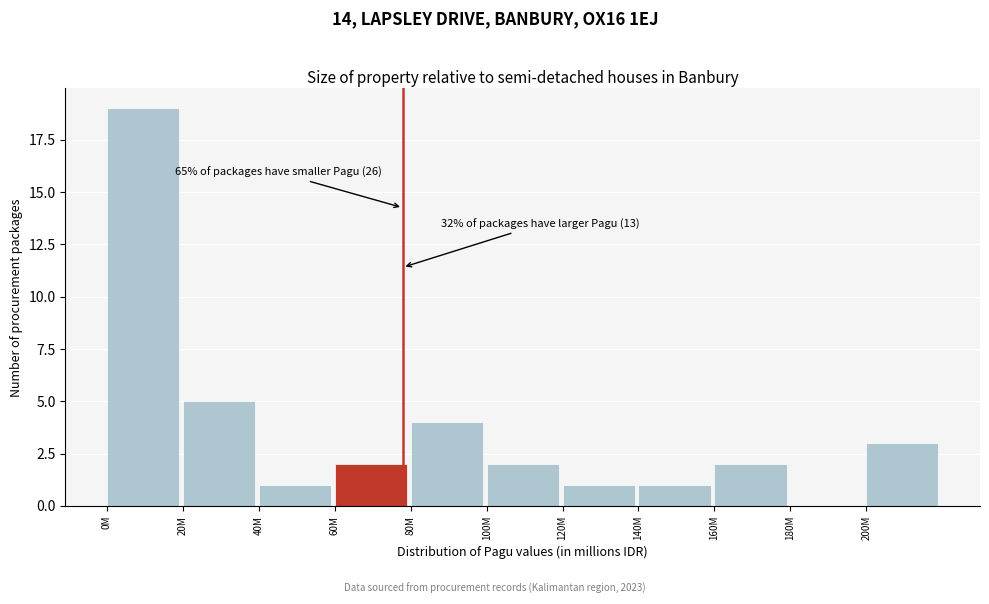

Reading left to right, list all the values displayed in this chart.

0M=19	20M=5	40M=1	60M=2	80M=4	100M=2	120M=1	140M=1	160M=2	180M=0	200M=3